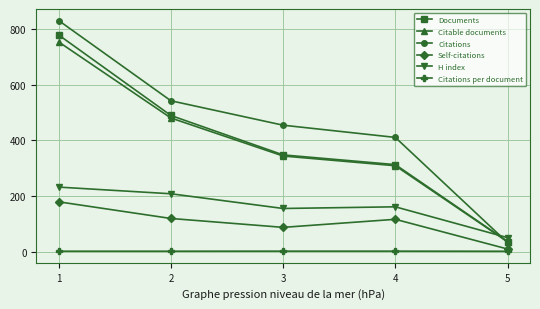

True or false: Citations per document and Citable documents cross at least once.

False